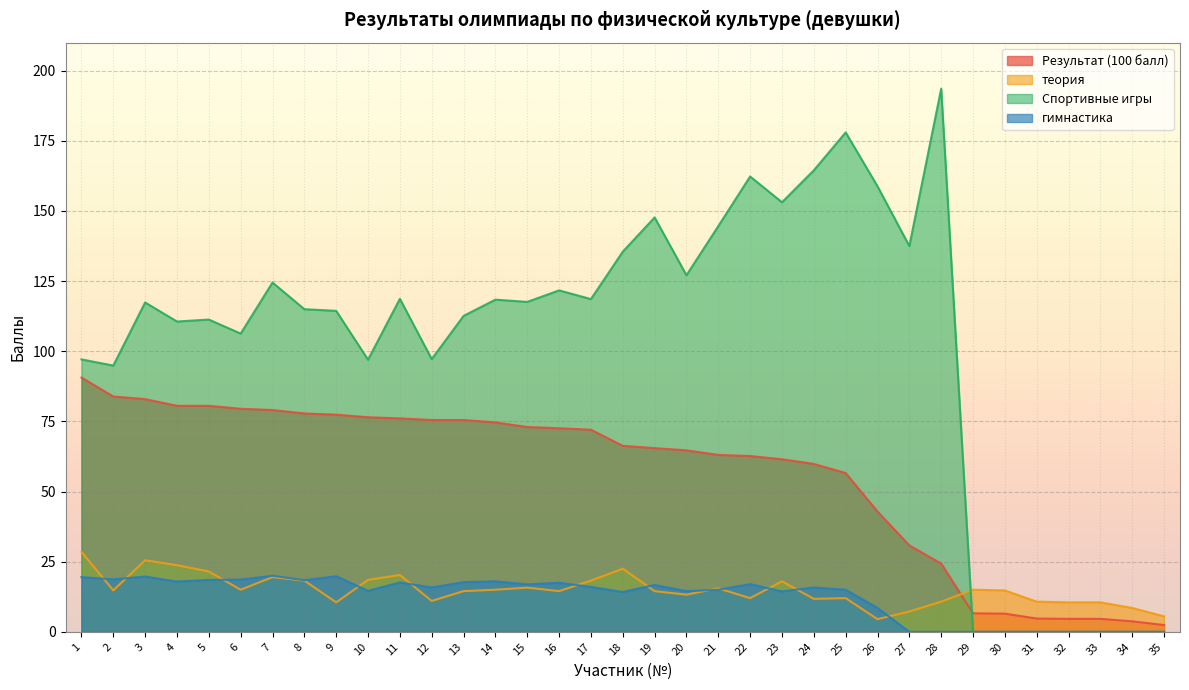

Read the теория value at 6.

15.0